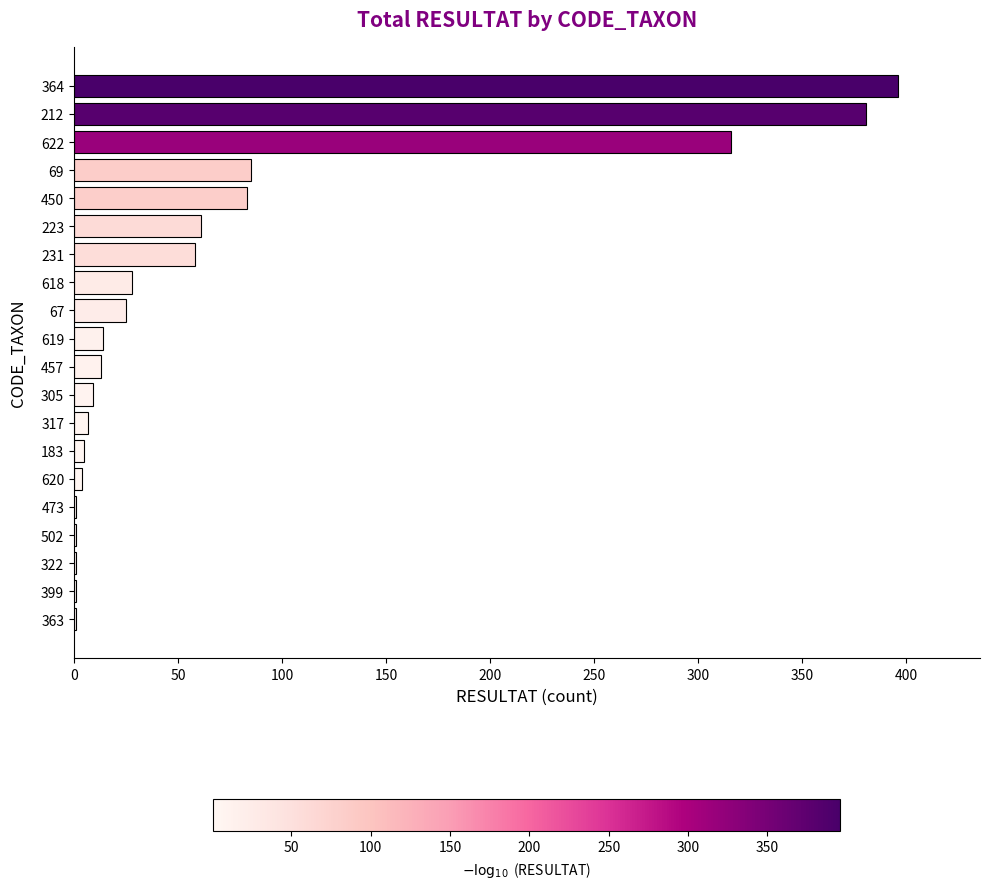

What is the sum of all values?

1490